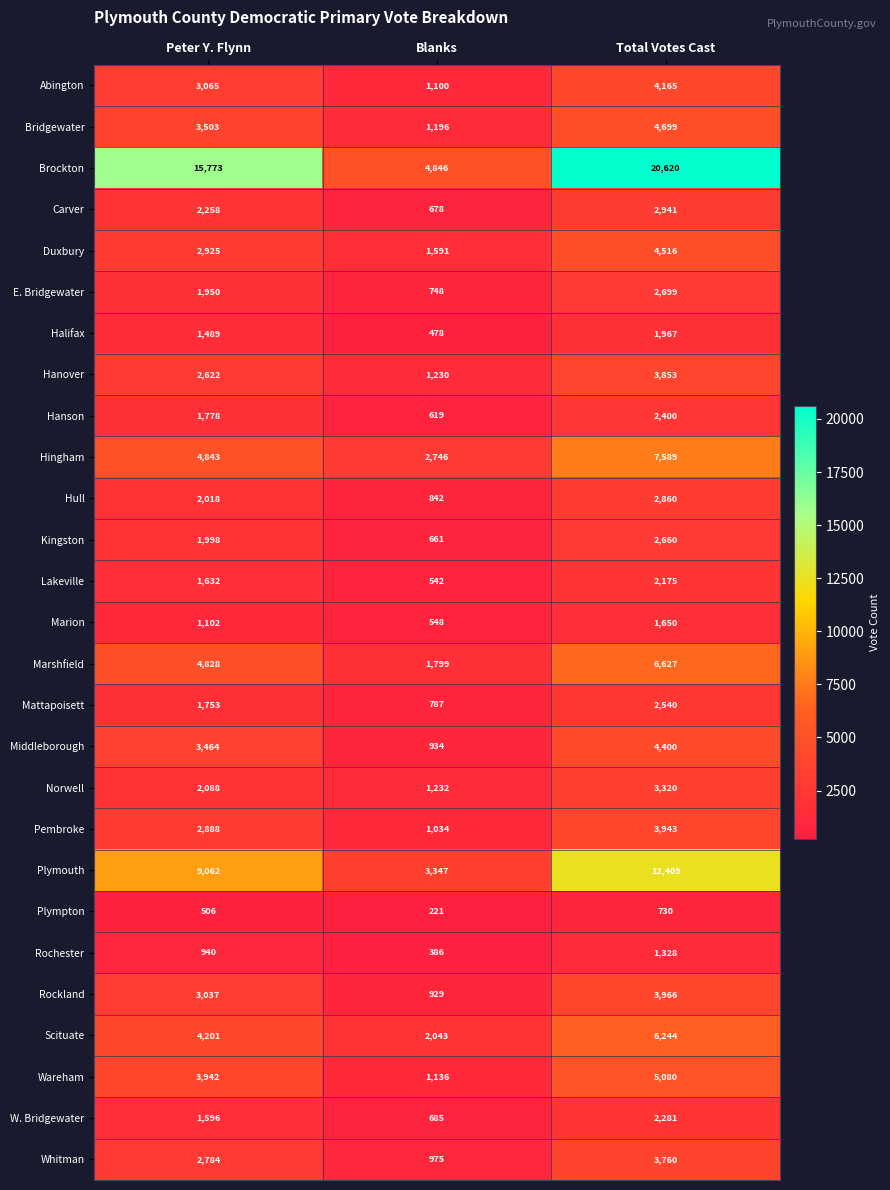

What is the spread (max minus min) of values at Total Votes Cast?

19890